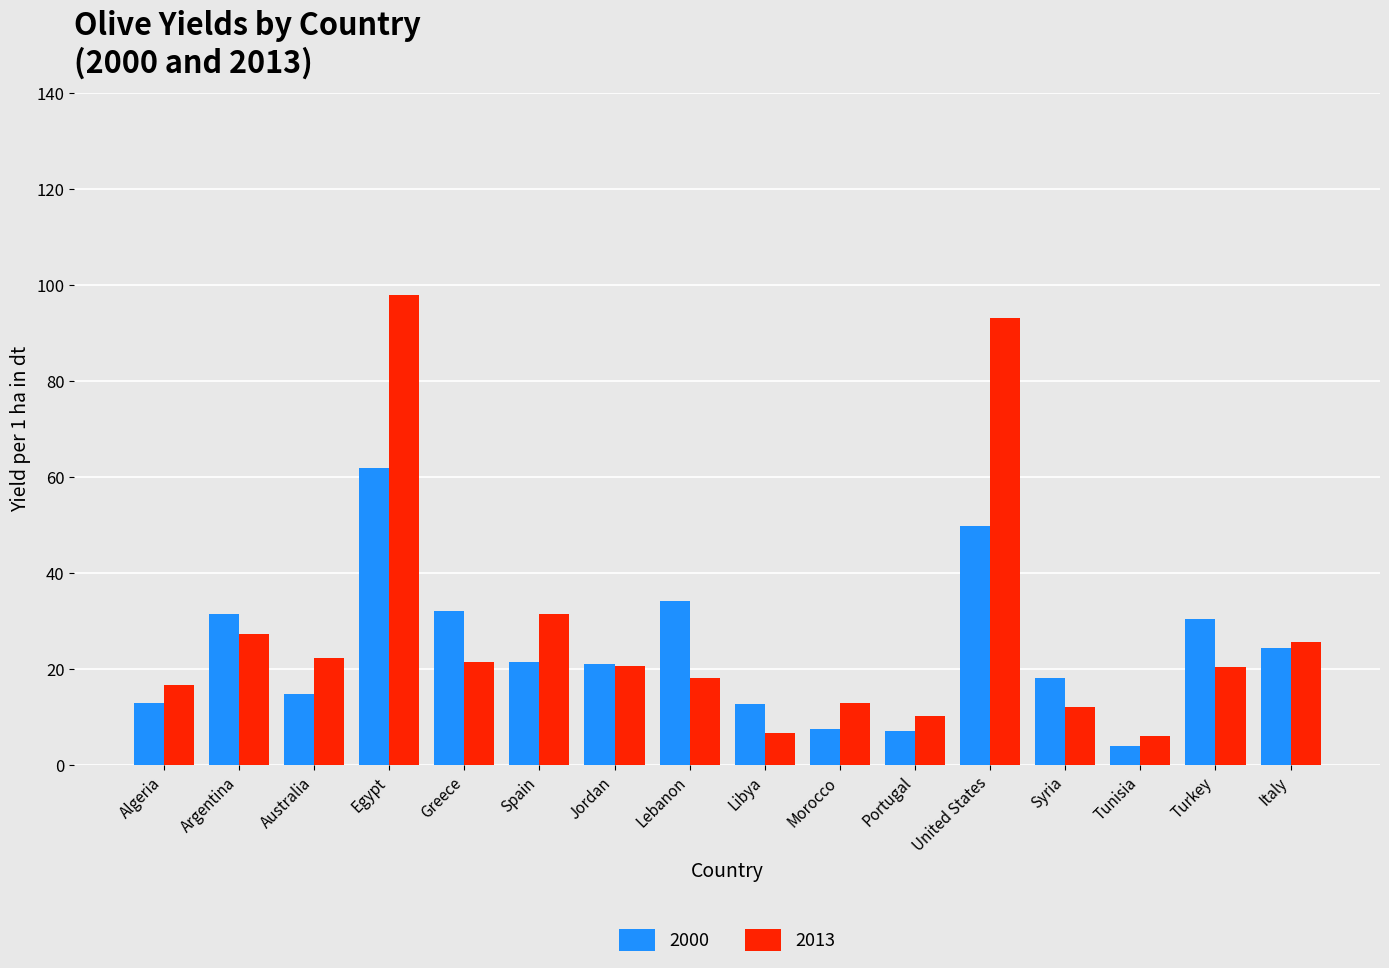

What are all the series names shown in the legend?

2000, 2013